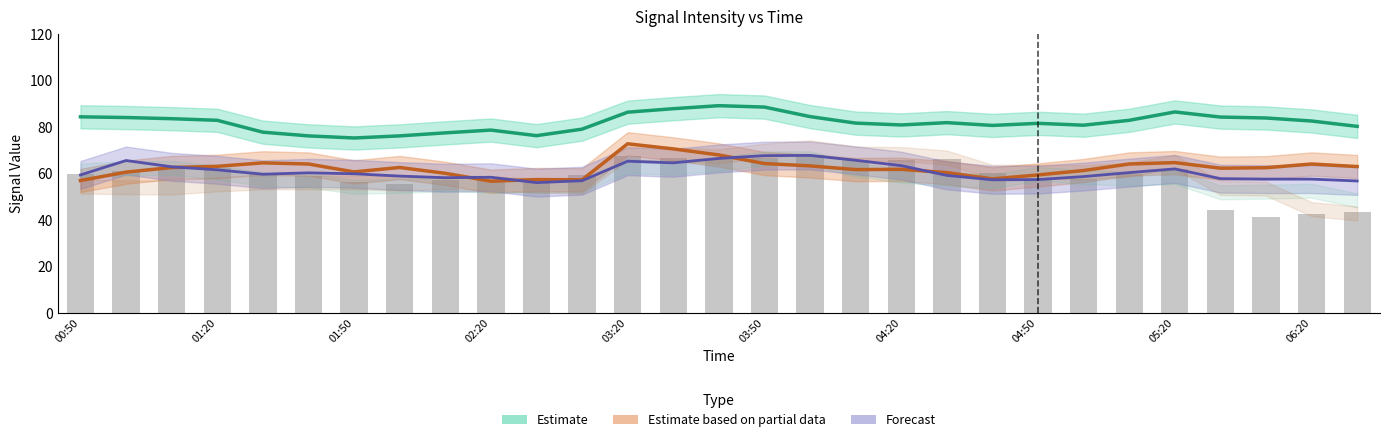

At which category does the chart reach its peak across all series?

14